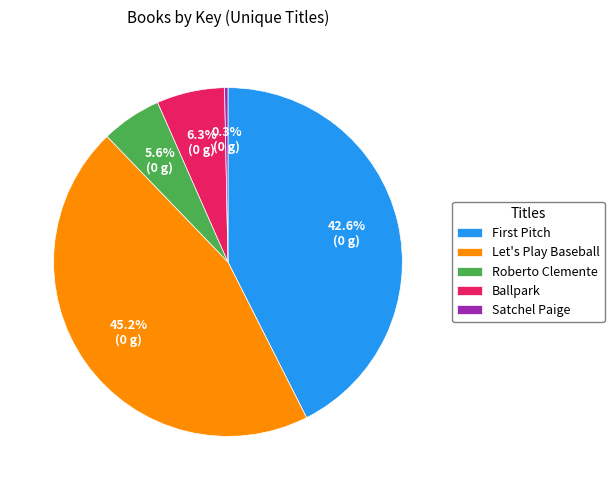

To the nearest percent, what is the difference between the largest and smallest slice percentages?

45%